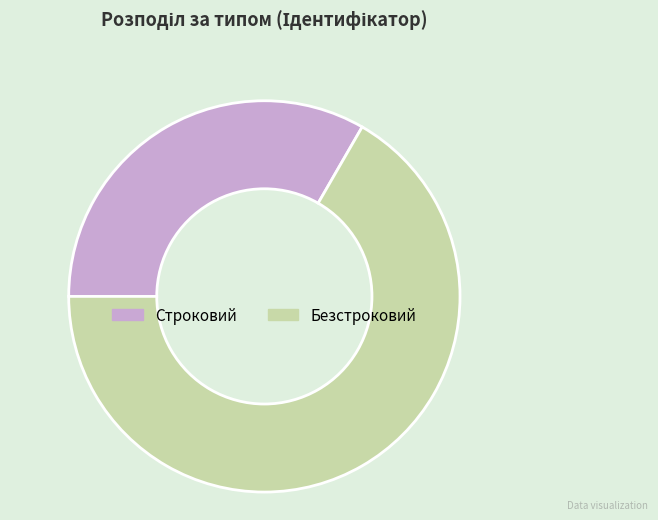

Which category has the biggest portion of the pie?

Безстроковий